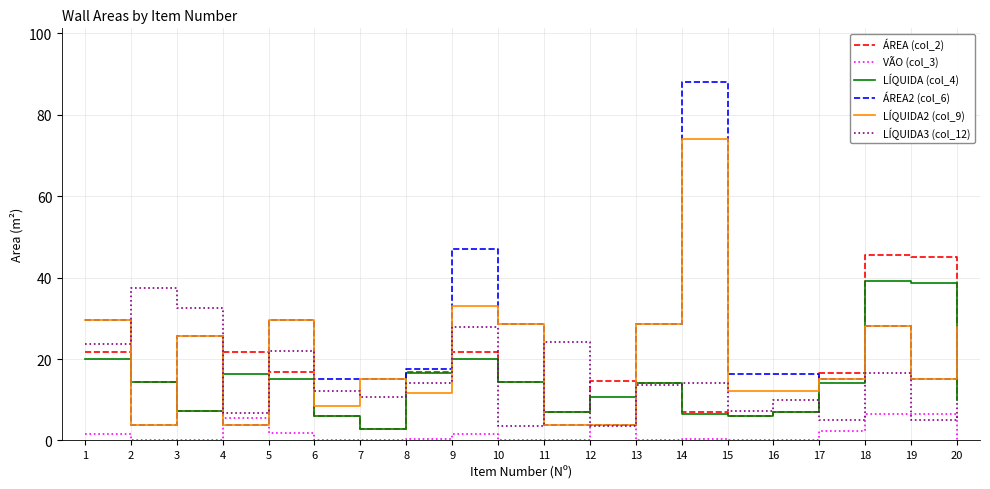

What is the total value across all series at 12?

39.9